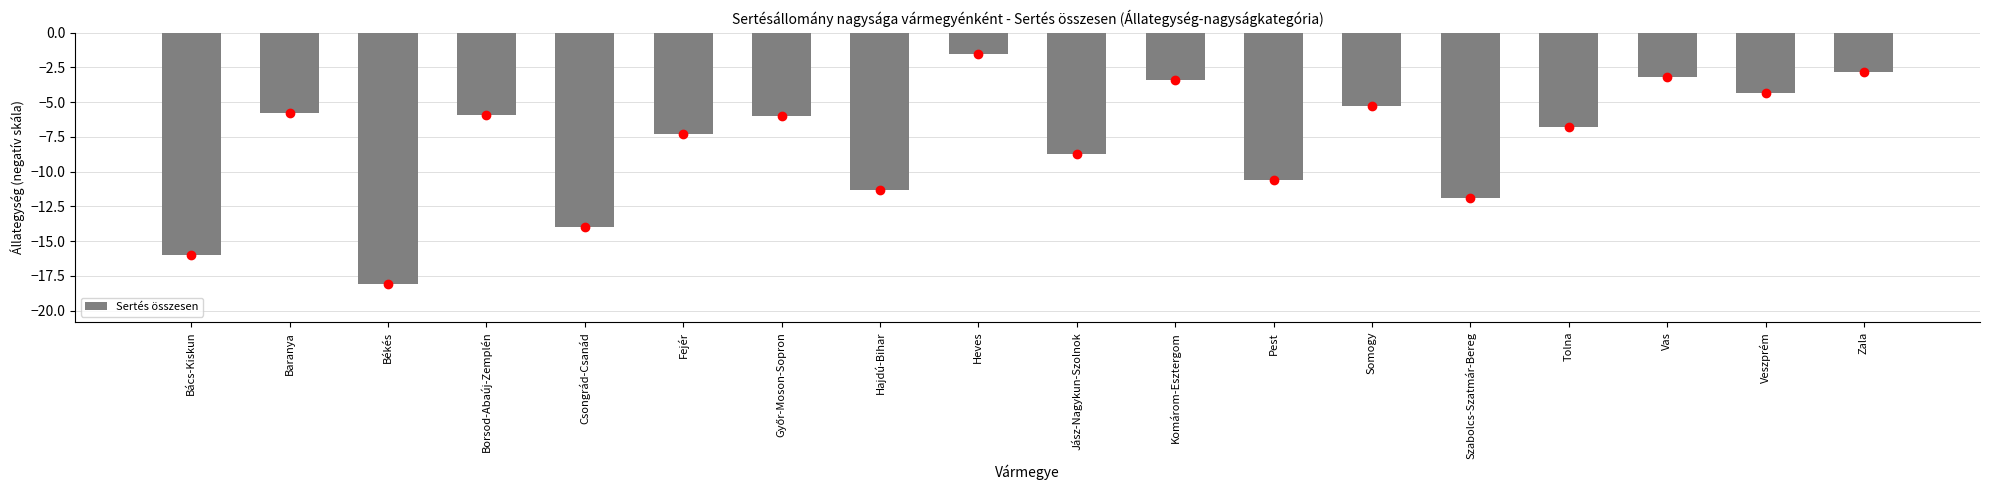

What is the sum of all values?

-142.9